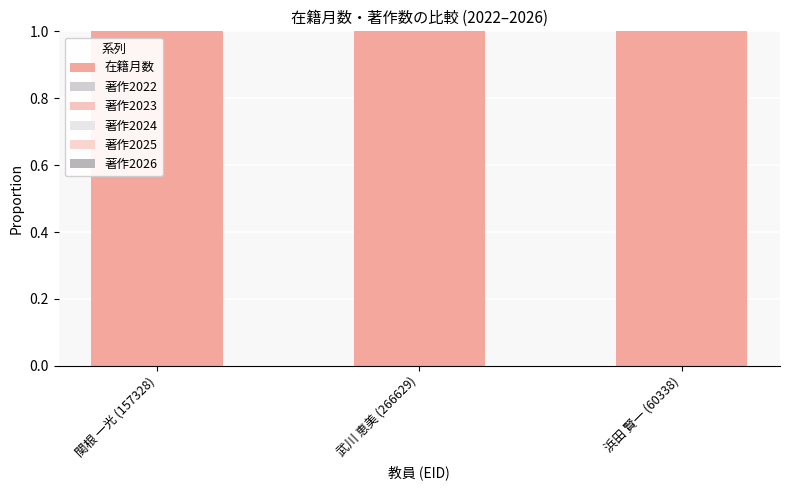

Reading left to right, what are all the values shown in this chart?

在籍月数: 関根 一光 (157328)=1	武川 恵美 (266629)=1	浜田 賢一 (60338)=1
著作2022: 関根 一光 (157328)=0	武川 恵美 (266629)=0	浜田 賢一 (60338)=0
著作2023: 関根 一光 (157328)=0	武川 恵美 (266629)=0	浜田 賢一 (60338)=0
著作2024: 関根 一光 (157328)=0	武川 恵美 (266629)=0	浜田 賢一 (60338)=0
著作2025: 関根 一光 (157328)=0	武川 恵美 (266629)=0	浜田 賢一 (60338)=0
著作2026: 関根 一光 (157328)=0	武川 恵美 (266629)=0	浜田 賢一 (60338)=0